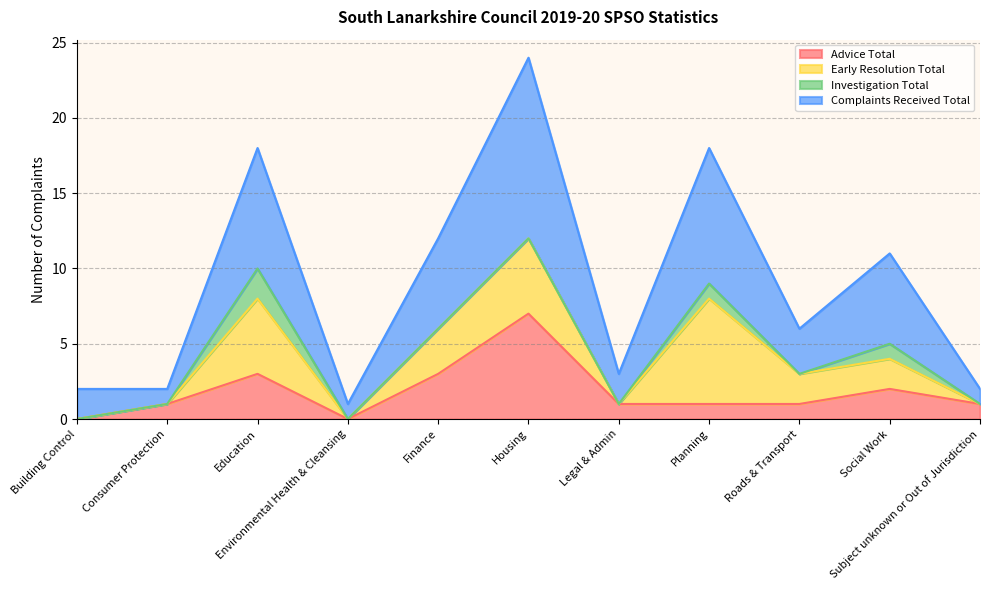

True or false: Advice Total and Complaints Received Total cross at least once.

False